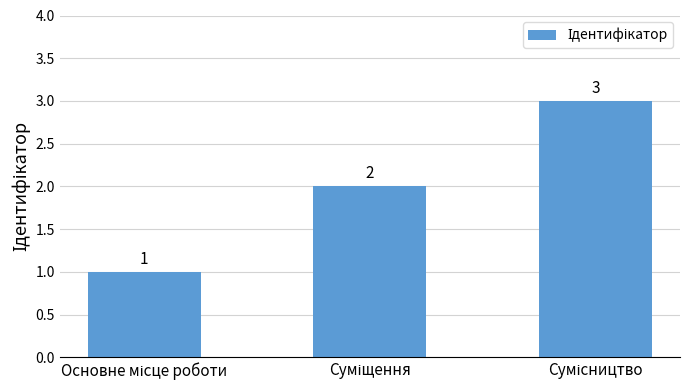

What is the value of the 2nd bar from the left?

2